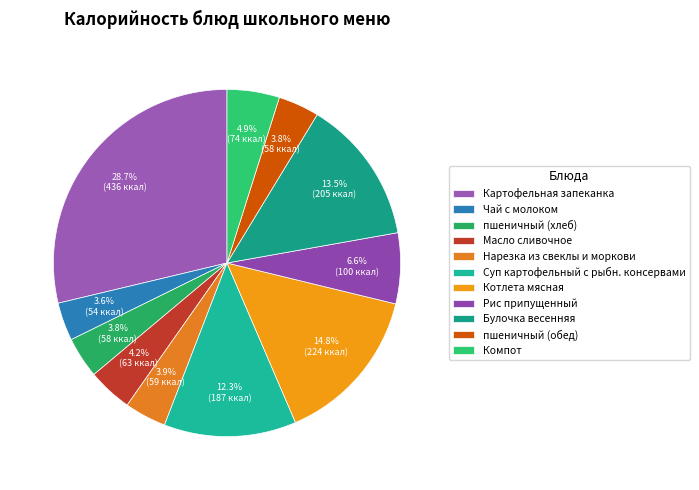

To the nearest percent, what is the difference between the largest and smallest slice percentages?

25%